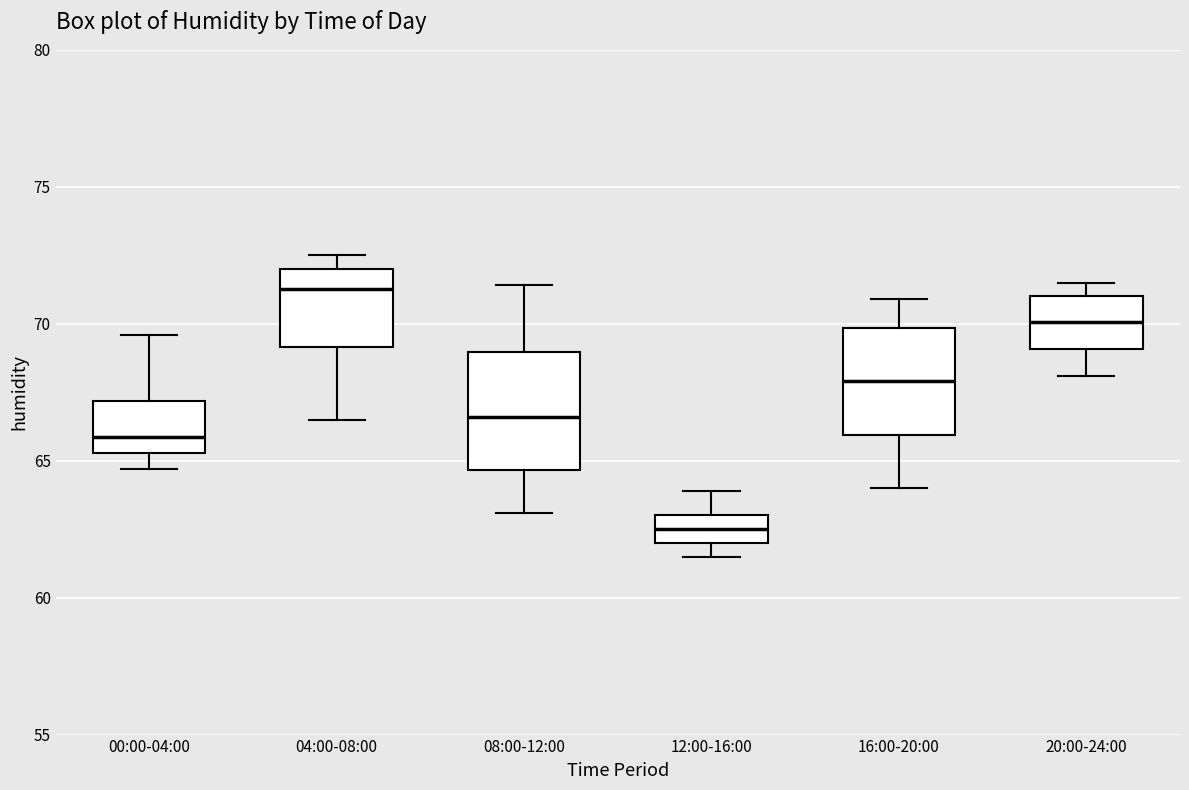

Reading left to right, read every box against the y-axis: the position of its median line, the range the box covers, and the ends of its whiskers. The values are not printed on the chart, so give them approximately, as read against the axis.

00:00-04:00: median 66.0, box 65.5 to 67.0, whiskers 64.5 to 69.5
04:00-08:00: median 71.5, box 69.0 to 72.0, whiskers 66.5 to 72.5
08:00-12:00: median 66.5, box 64.5 to 69.0, whiskers 63.0 to 71.5
12:00-16:00: median 62.5, box 62.0 to 63.0, whiskers 61.5 to 64.0
16:00-20:00: median 68.0, box 66.0 to 70.0, whiskers 64.0 to 71.0
20:00-24:00: median 70.0, box 69.0 to 71.0, whiskers 68.0 to 71.5